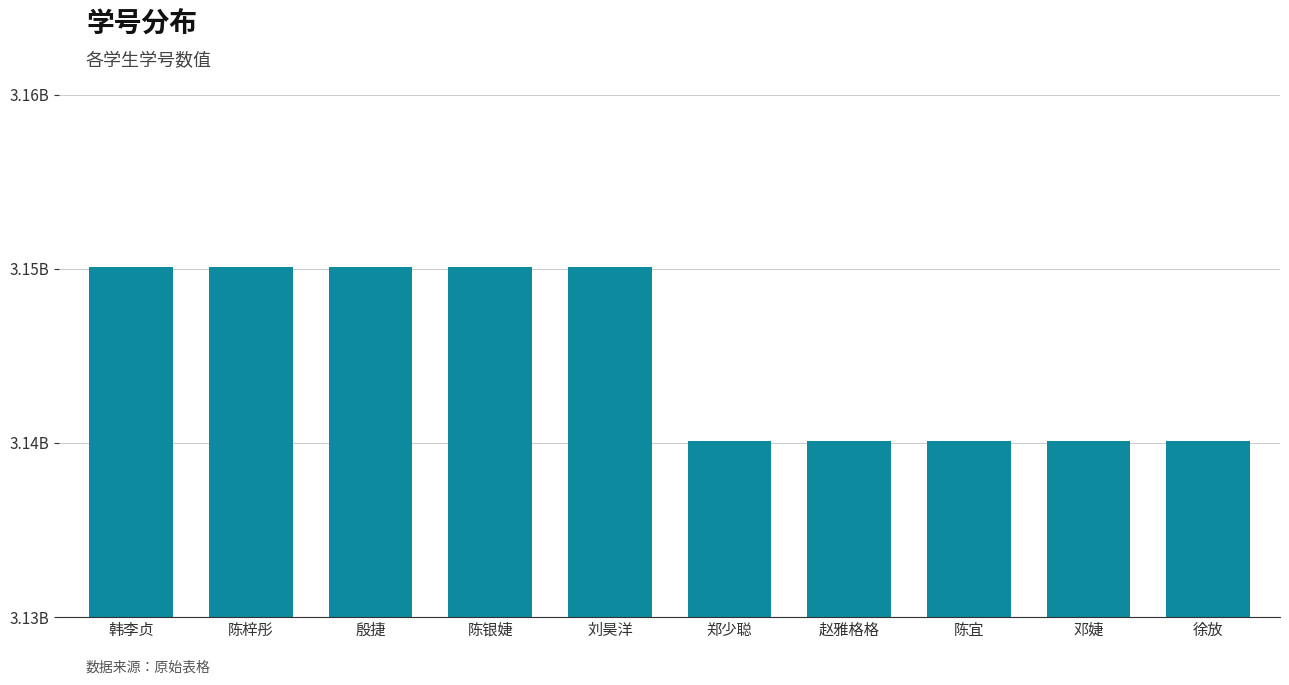

What is the label of the 10th bar from the left?

徐放